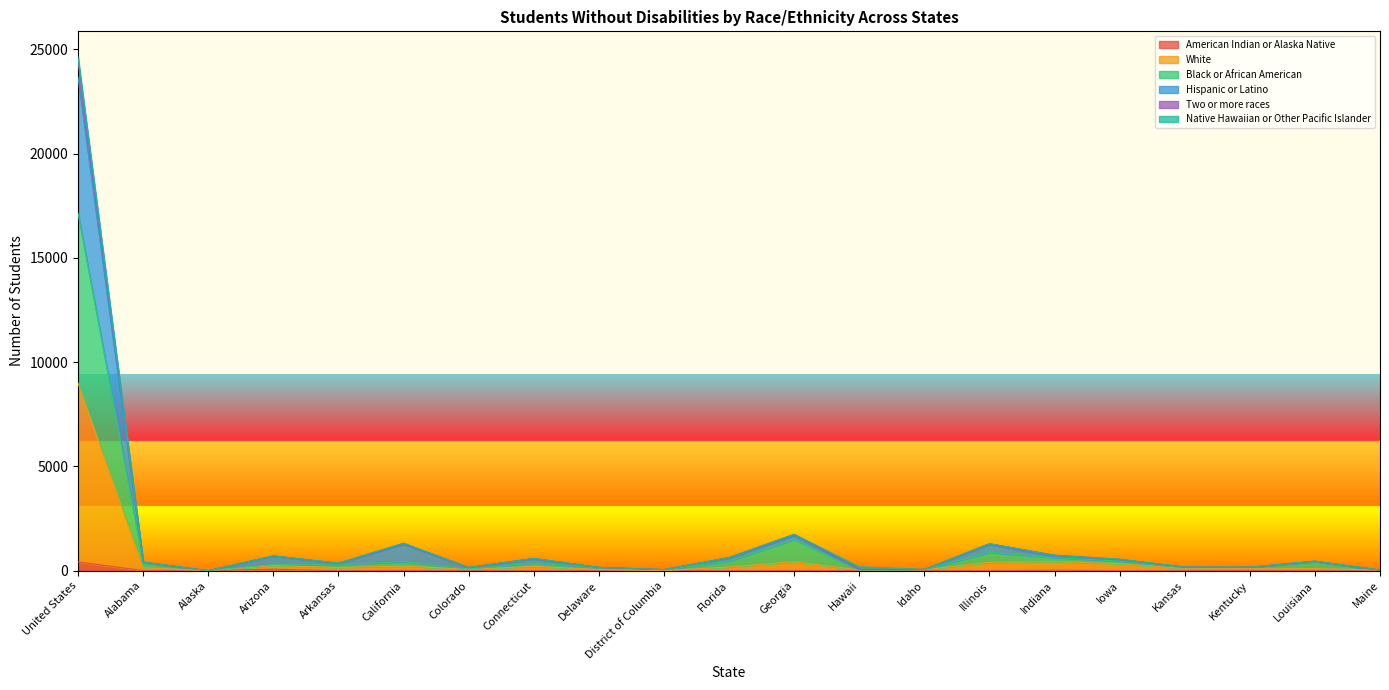

Is it true that Two or more races equals 43 at Colorado?

False